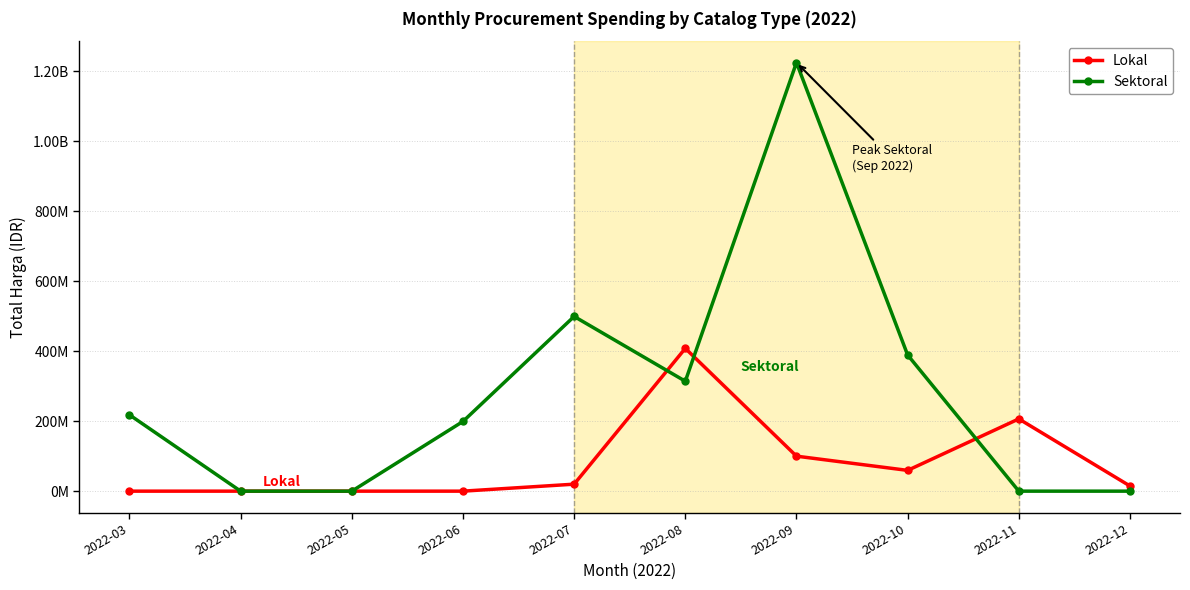

Does the chart have visible grid lines?

Yes